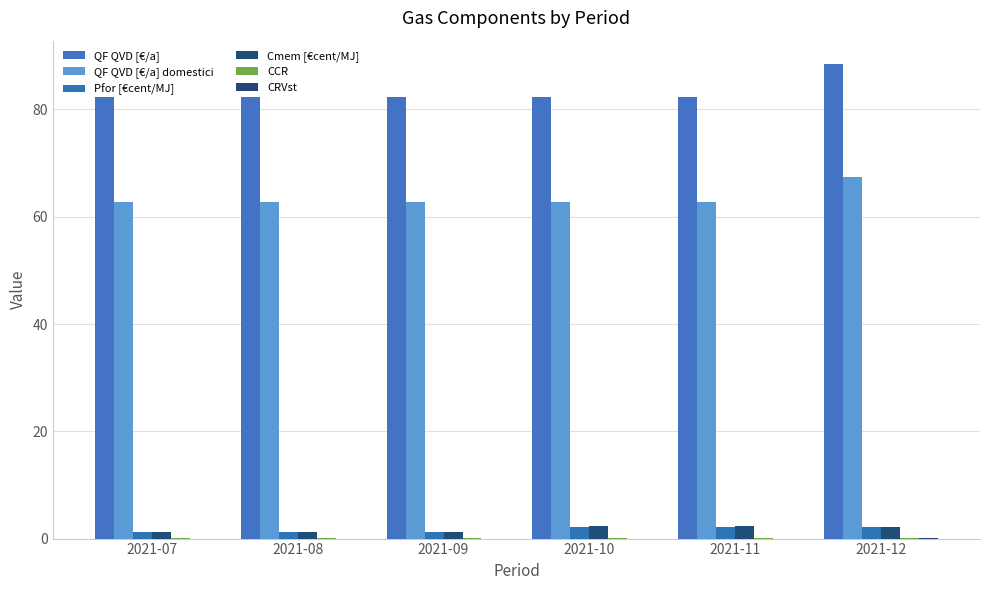

How many data points does each series have?

6